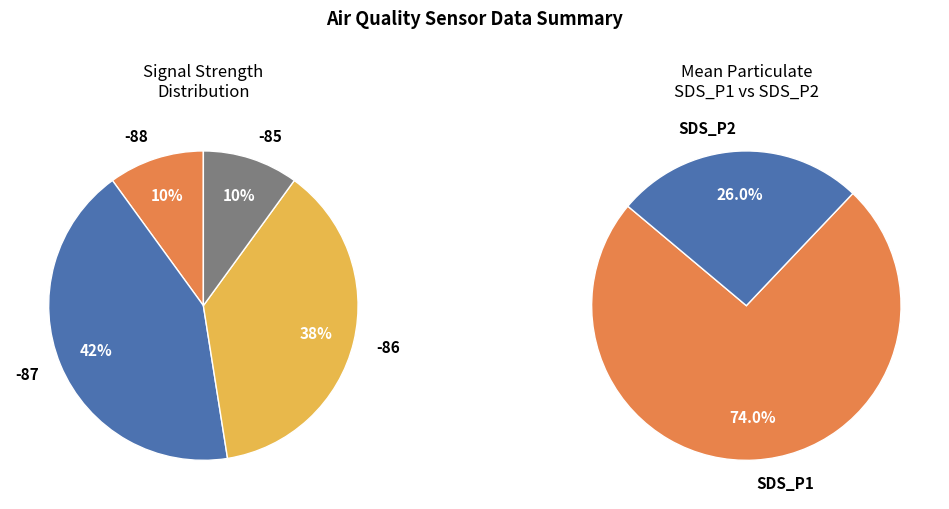

Does 10 represent more than half of the total?

No